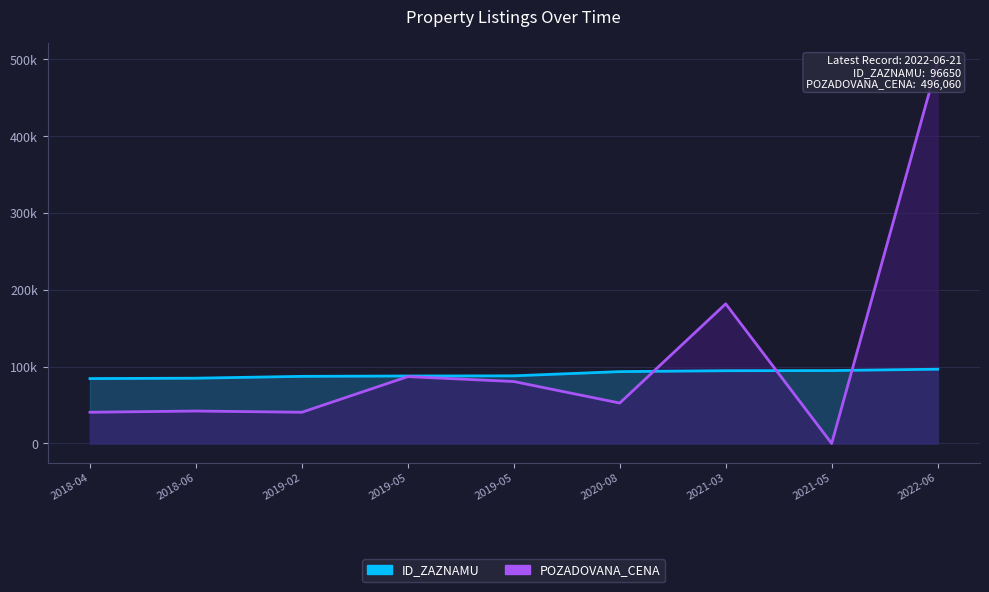

Reading left to right, what are all the values shown in this chart?

ID_ZAZNAMU: 84452	84948	87347	87804	88011	93509	94679	94891	96650
POZADOVANA_CENA: 40600	42200	40600	87000	80600	52600	181760	0	496060